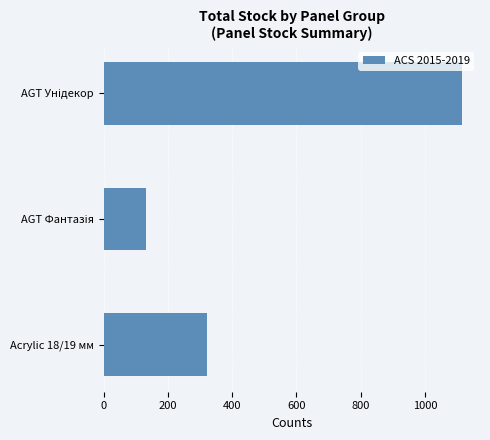

What is the smallest value displayed?

133